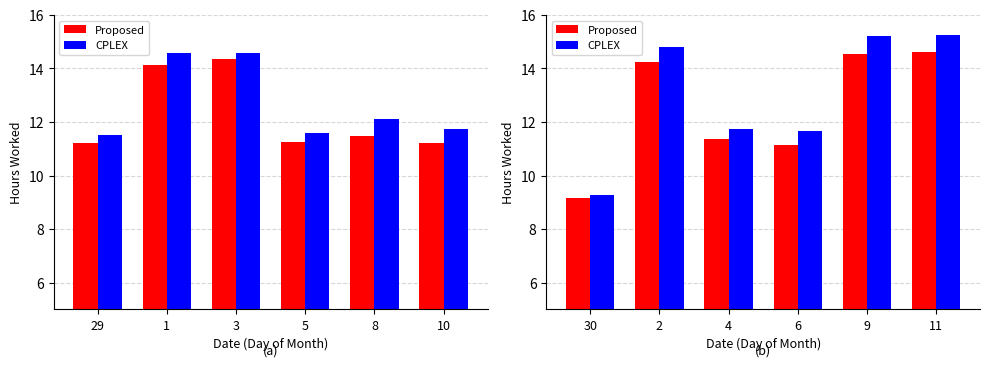

What is the average value of the CPLEX series?

13.0